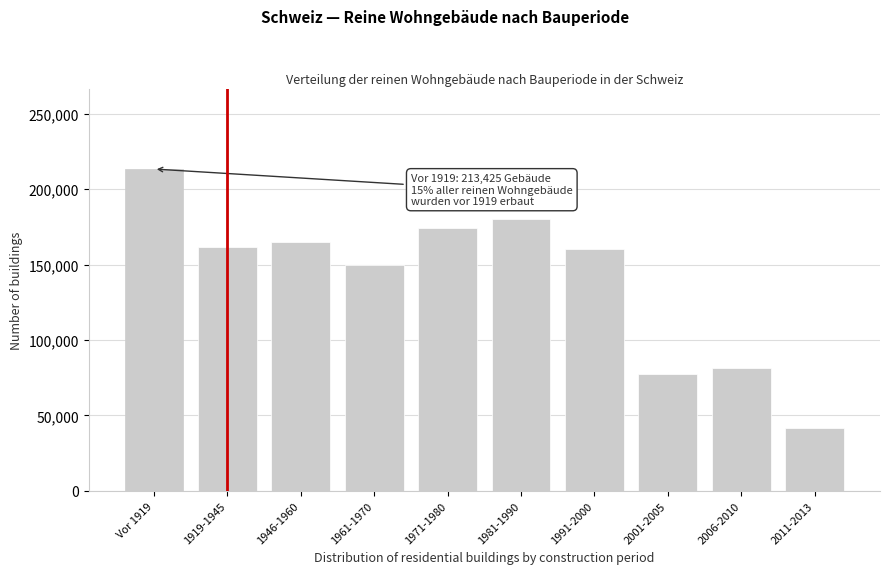

Reading right to left, what are all the values shown in this chart?

41726	81565	77498	160126	179991	174492	150085	164834	161754	213425